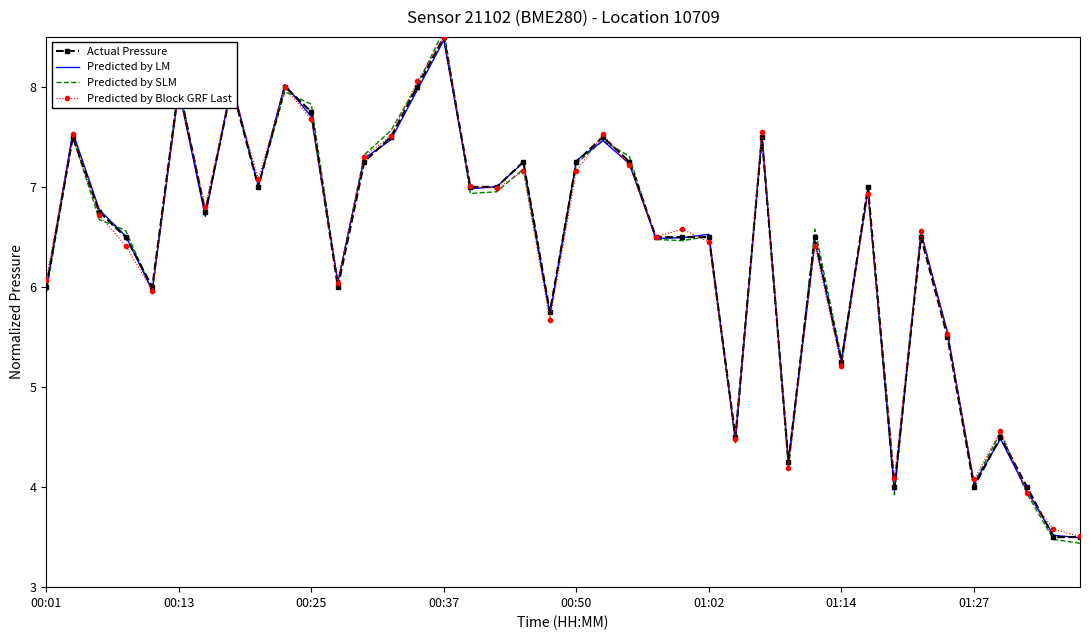

Reading left to right, extract all data points from this chart.

Actual Pressure: 6.0	7.5	6.7	6.5	6.0	8.0	6.7	8.0	7.0	8.0	7.8	6.0	7.3	7.5	8.0	8.5	7.0	7.0	7.3	5.7	7.3	7.5	7.3	6.5	6.5	6.5	4.5	7.5	4.3	6.5	5.3	7.0	4.0	6.5	5.5	4.0	4.5	4.0	3.5	3.5
Predicted by LM: 6.0	7.5	6.8	6.5	6.0	8.0	6.7	8.0	7.0	8.0	7.7	6.0	7.3	7.5	8.0	8.5	7.0	7.0	7.2	5.7	7.3	7.5	7.2	6.5	6.5	6.5	4.5	7.5	4.3	6.5	5.3	7.0	4.0	6.5	5.5	4.0	4.5	4.0	3.5	3.5
Predicted by SLM: 5.9	7.5	6.7	6.6	6.0	8.0	6.7	8.0	7.0	8.0	7.8	6.0	7.3	7.6	8.0	8.6	6.9	7.0	7.2	5.7	7.2	7.5	7.3	6.5	6.5	6.5	4.4	7.5	4.2	6.6	5.3	7.0	3.9	6.5	5.5	4.0	4.5	3.9	3.5	3.4
Predicted by Block GRF Last: 6.1	7.5	6.7	6.4	6.0	8.0	6.8	8.0	7.1	8.0	7.7	6.0	7.3	7.5	8.1	8.5	7.0	7.0	7.2	5.7	7.2	7.5	7.2	6.5	6.6	6.4	4.5	7.6	4.2	6.4	5.2	6.9	4.1	6.6	5.5	4.1	4.6	3.9	3.6	3.5